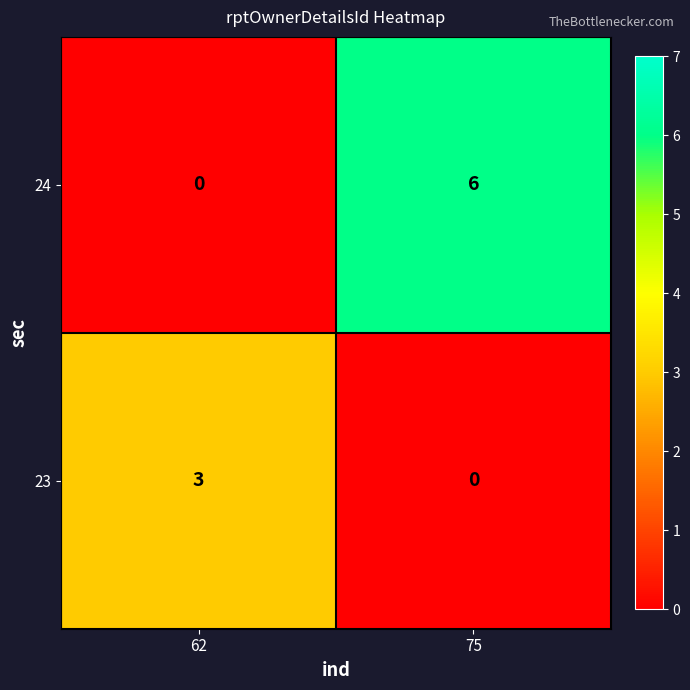

Read the 24 value at 75.

6